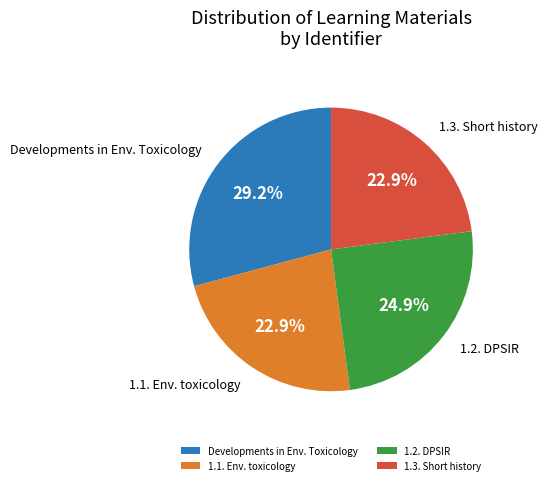

Does 1.2. DPSIR represent more than half of the total?

No